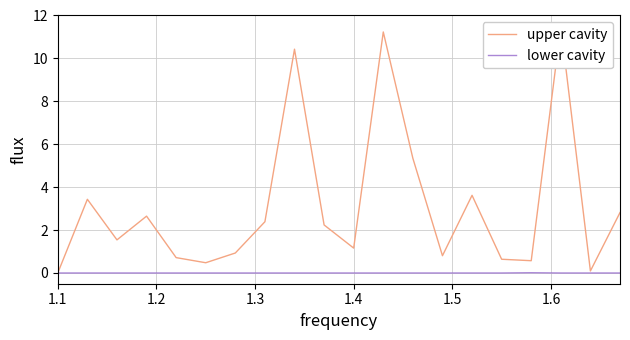

True or false: lower cavity and upper cavity cross at least once.

False